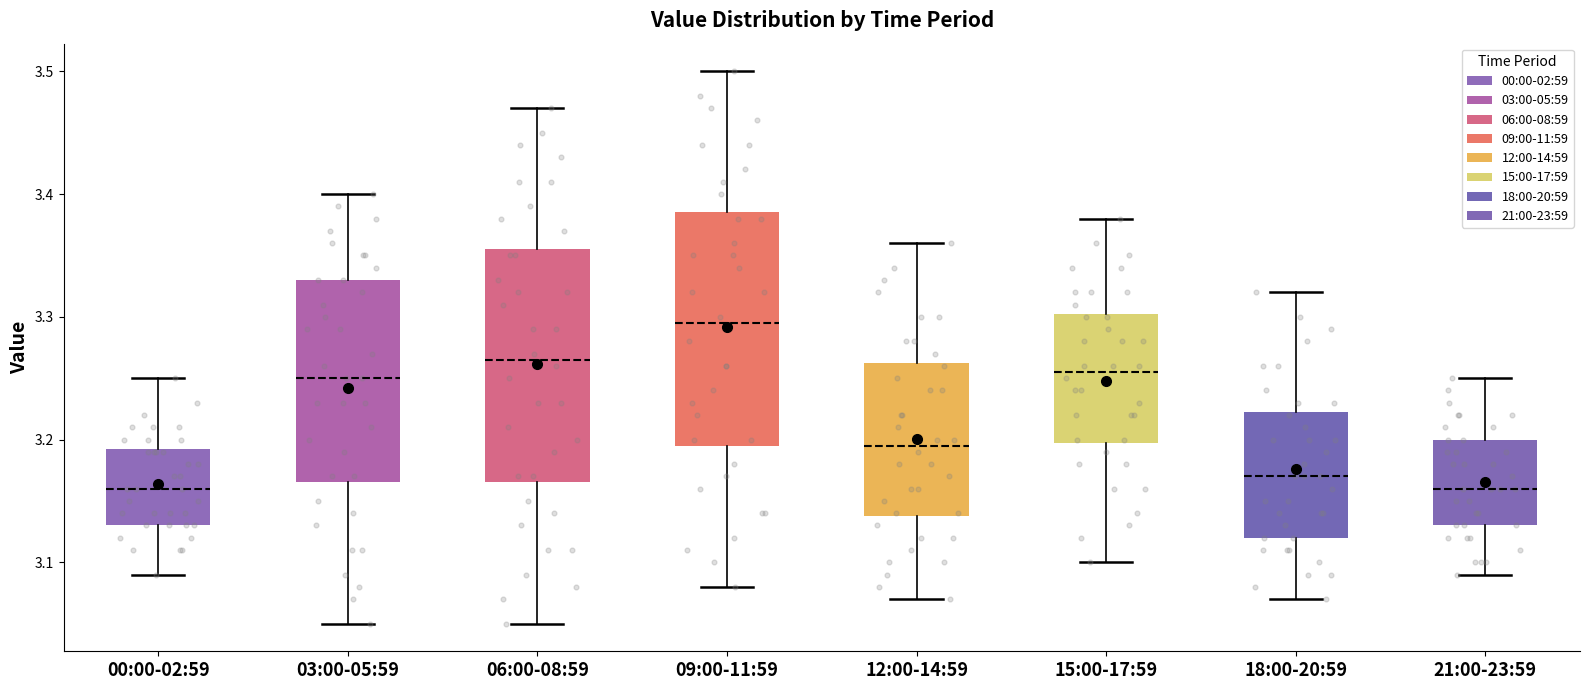

Reading left to right, transcribe this box plot: for each box, give where its median line is, the range the box spans, and where its two whiskers end, as read against the y-axis. The values are not printed on the chart, so give them approximately, as read against the axis.

00:00-02:59: median 3.16, box 3.13 to 3.19, whiskers 3.09 to 3.25
03:00-05:59: median 3.25, box 3.17 to 3.33, whiskers 3.05 to 3.40
06:00-08:59: median 3.27, box 3.17 to 3.36, whiskers 3.05 to 3.47
09:00-11:59: median 3.30, box 3.20 to 3.39, whiskers 3.08 to 3.50
12:00-14:59: median 3.20, box 3.14 to 3.26, whiskers 3.07 to 3.36
15:00-17:59: median 3.26, box 3.20 to 3.30, whiskers 3.10 to 3.38
18:00-20:59: median 3.17, box 3.12 to 3.22, whiskers 3.07 to 3.32
21:00-23:59: median 3.16, box 3.13 to 3.20, whiskers 3.09 to 3.25